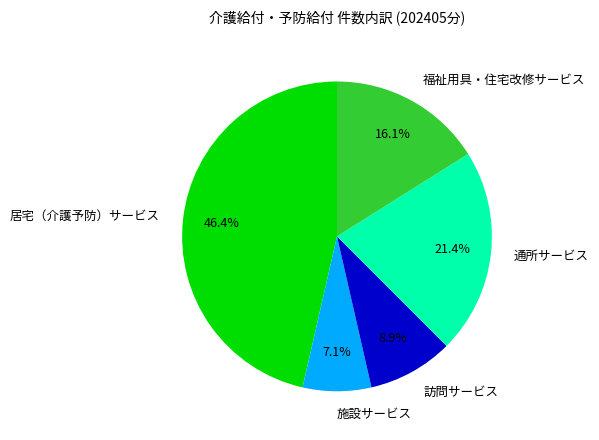

What is the largest slice in the pie chart?

居宅（介護予防）サービス